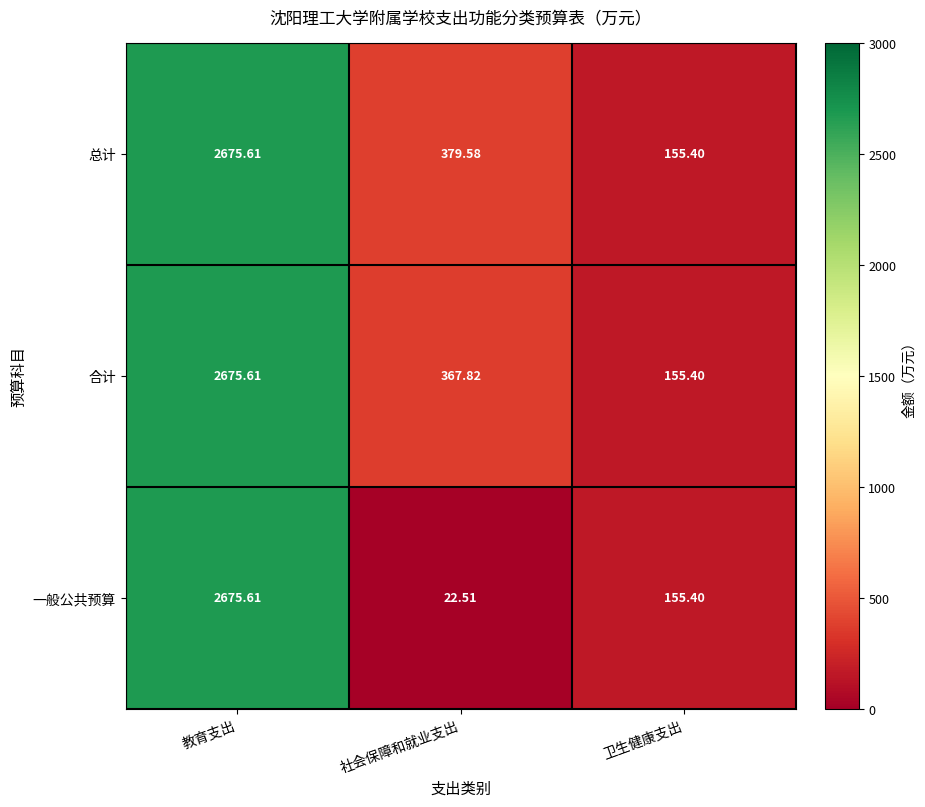

List the labels in order of 总计 value, smallest first.

卫生健康支出, 社会保障和就业支出, 教育支出